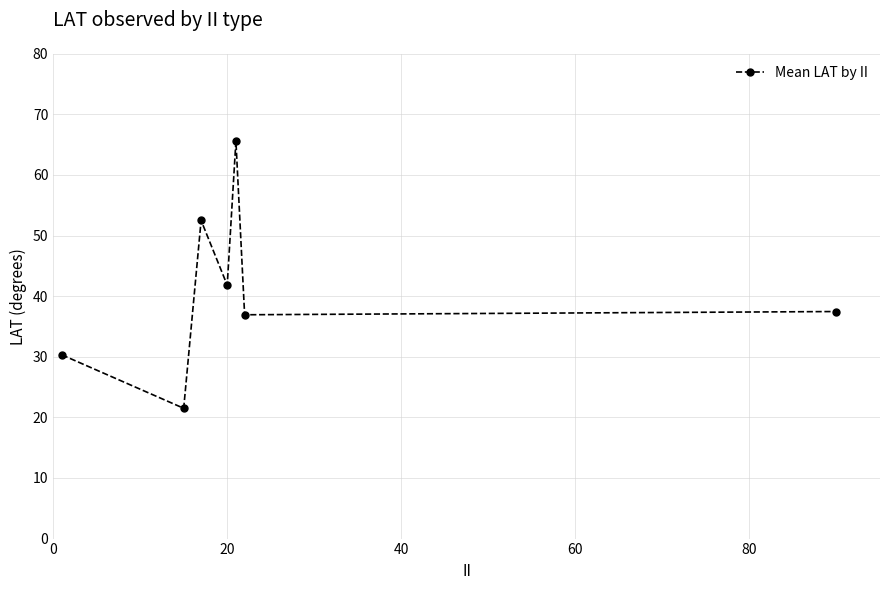

Reading left to right, extract all data points from this chart.

30.3	21.5	52.5	41.8	65.6	36.9	37.5